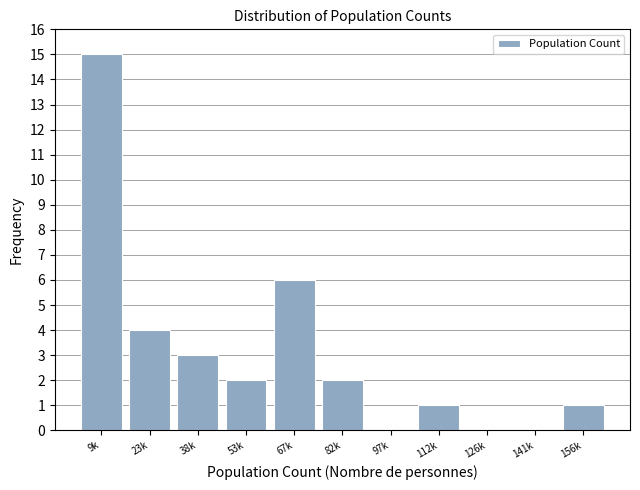

Reading right to left, what are all the values shown in this chart?

156k=1	141k=0	126k=0	112k=1	97k=0	82k=2	67k=6	53k=2	38k=3	23k=4	9k=15